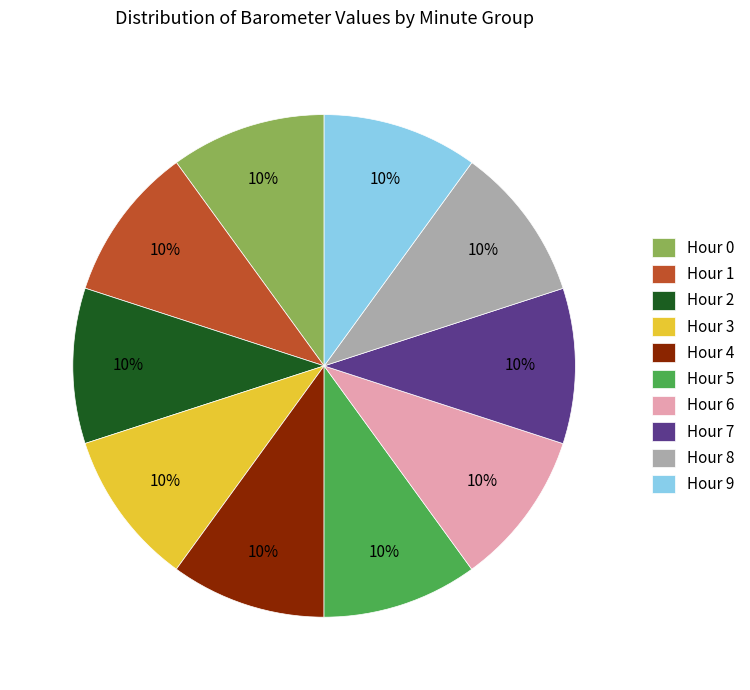

What percentage is the Hour 1 slice, to the nearest percent?

10%